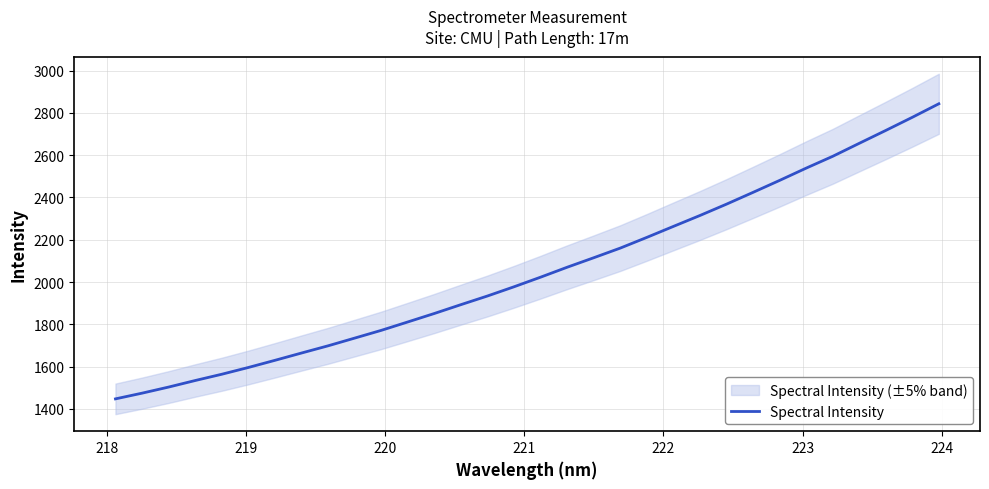

What is the difference between the second highest and minimum values?

1331.5